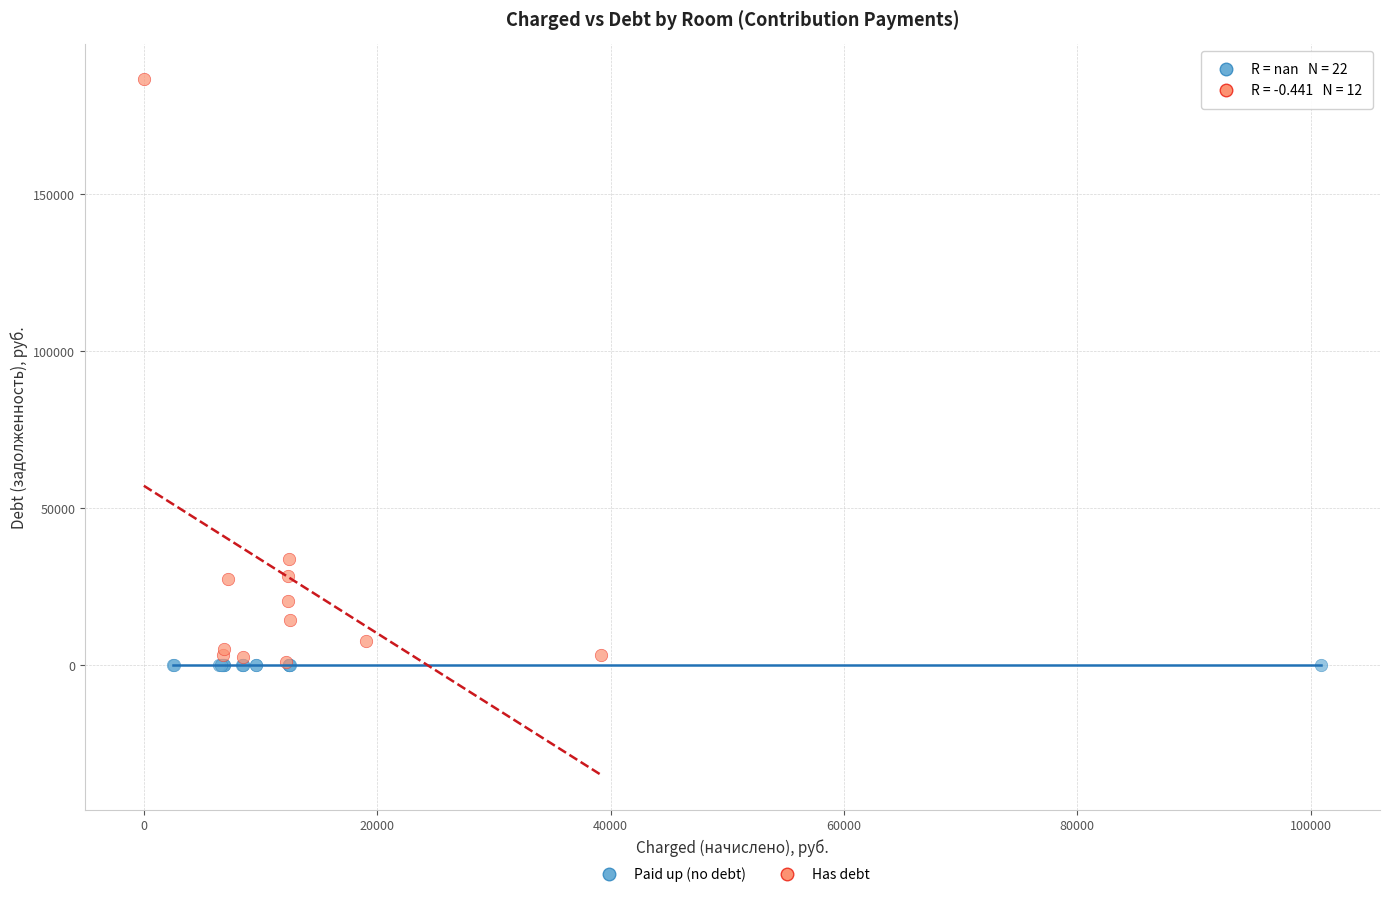

Which series reaches the maximum Y coordinate?

Has debt